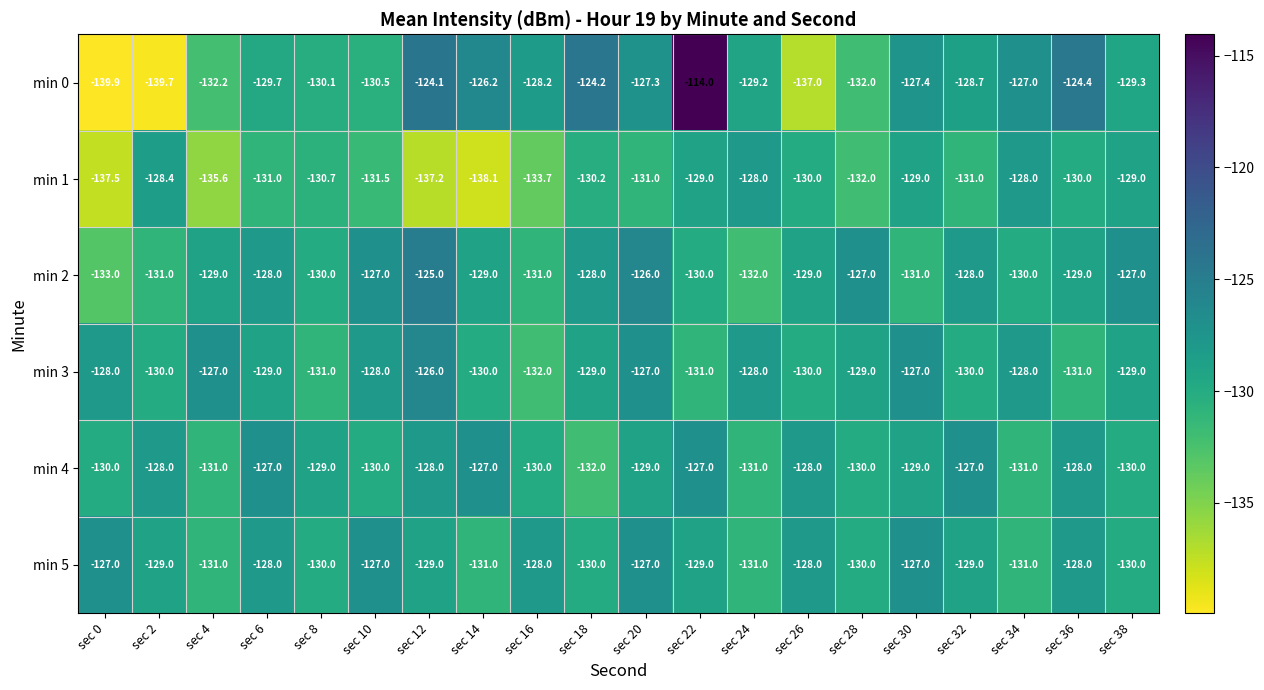

What is the minimum value for min 1?

-138.1